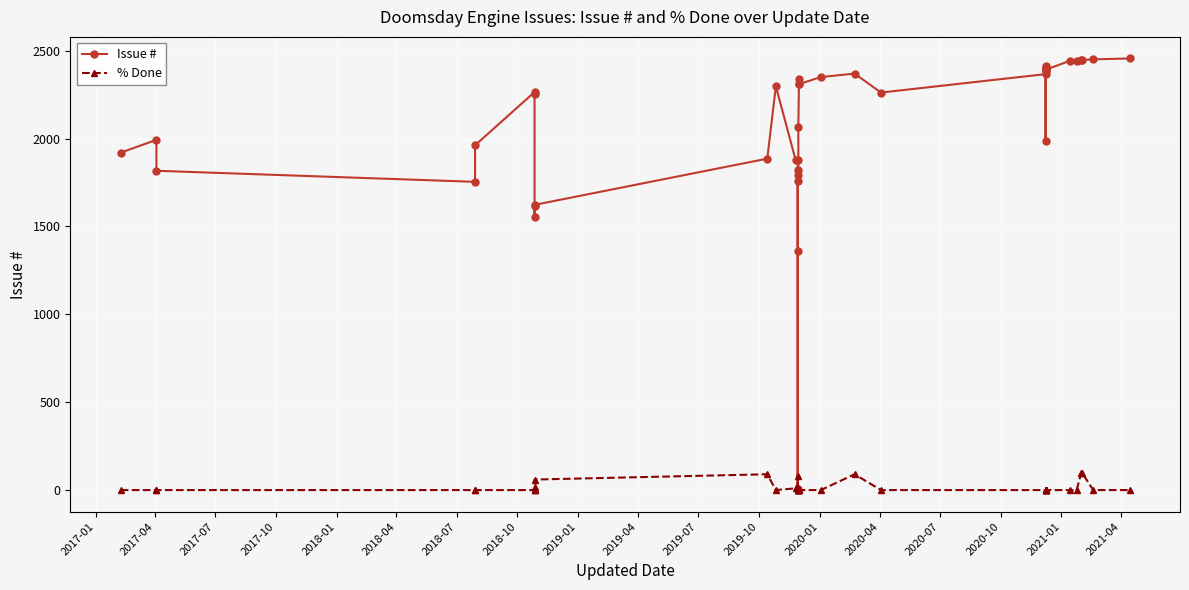

Reading left to right, extract all data points from this chart.

Issue #: 1920	1993	1817	1754	1962	2265	2253	1552	1615	1623	1886	2298	1876	1877	1793	4	1362	1758	1821	2068	2337	2308	2310	2350	2370	2262	2367	2399	2386	1986	2413	2390	2403	2392	2443	2440	2446	2447	2451	2456
% Done: 0	0	0	0	0	0	0	0	20	60	90	0	10	0	0	80	0	0	10	0	0	0	0	0	90	0	0	0	0	0	0	0	0	0	0	0	100	100	0	0